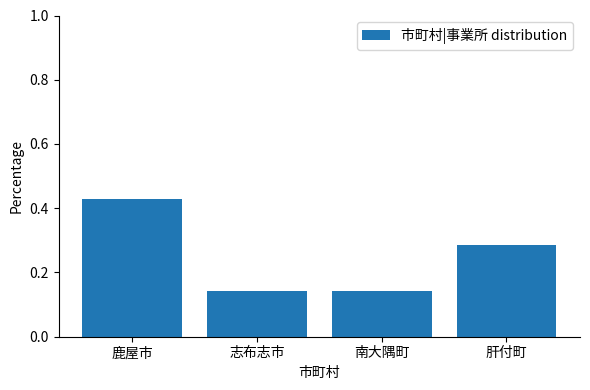

Between 志布志市 and 肝付町, which is larger?

肝付町